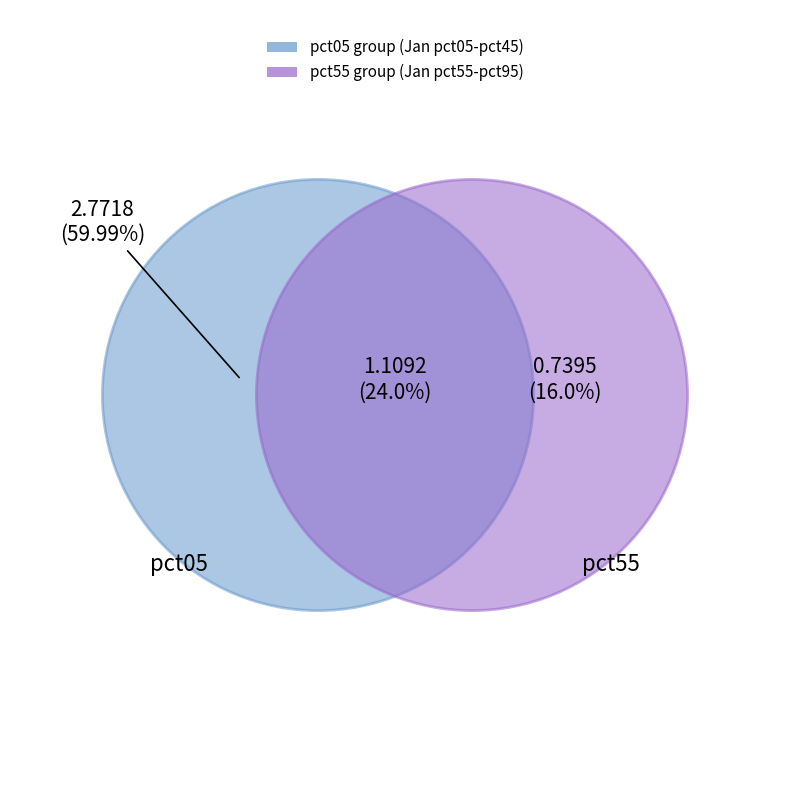

Is it true that pct05 is 22% of the pie?

False